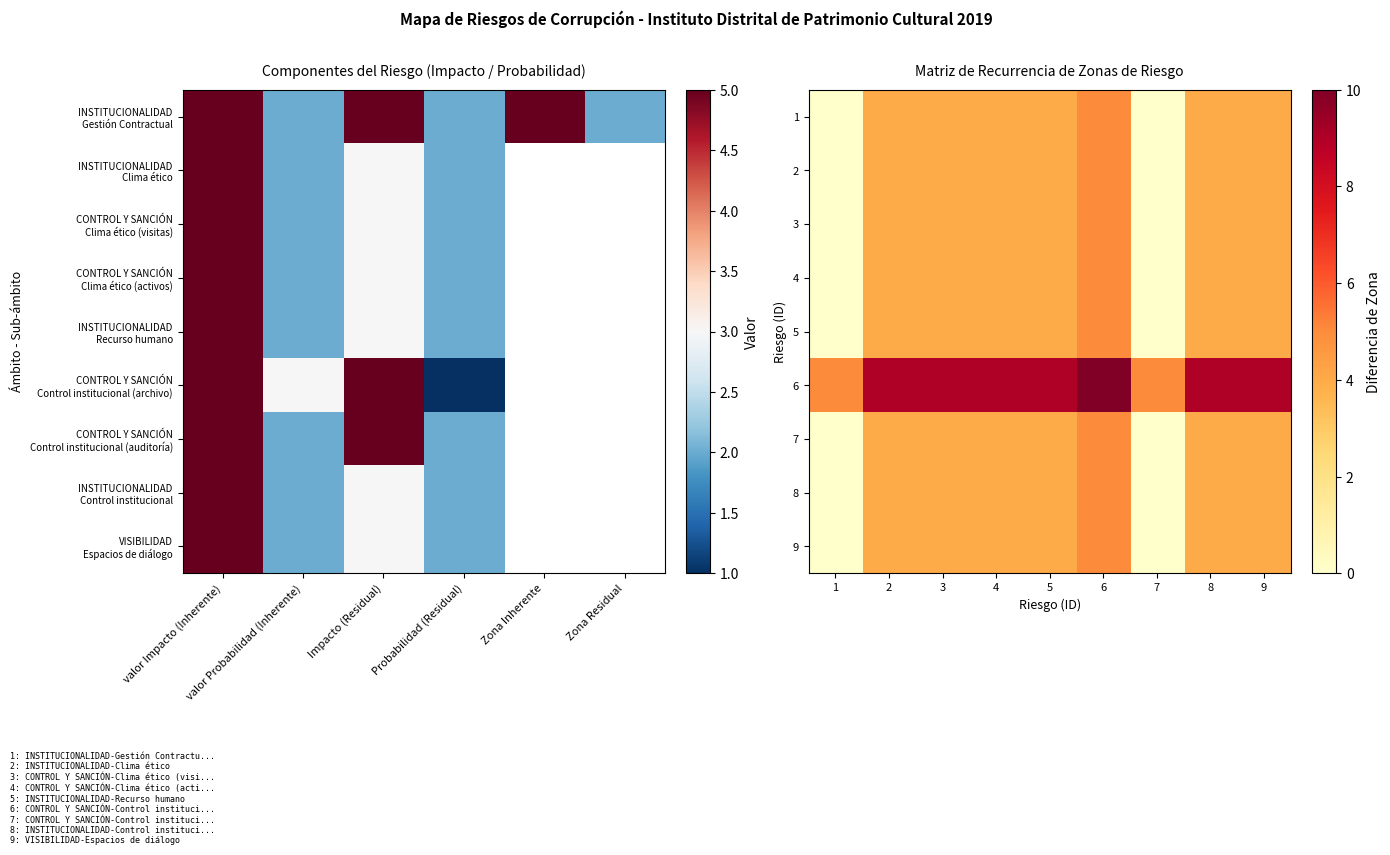

Reading left to right, list all the values displayed in this chart.

1: 1=0	2=4	3=4	4=4	5=4	6=5	7=0	8=4	9=4
2: 1=0	2=4	3=4	4=4	5=4	6=5	7=0	8=4	9=4
3: 1=0	2=4	3=4	4=4	5=4	6=5	7=0	8=4	9=4
4: 1=0	2=4	3=4	4=4	5=4	6=5	7=0	8=4	9=4
5: 1=0	2=4	3=4	4=4	5=4	6=5	7=0	8=4	9=4
6: 1=5	2=9	3=9	4=9	5=9	6=10	7=5	8=9	9=9
7: 1=0	2=4	3=4	4=4	5=4	6=5	7=0	8=4	9=4
8: 1=0	2=4	3=4	4=4	5=4	6=5	7=0	8=4	9=4
9: 1=0	2=4	3=4	4=4	5=4	6=5	7=0	8=4	9=4